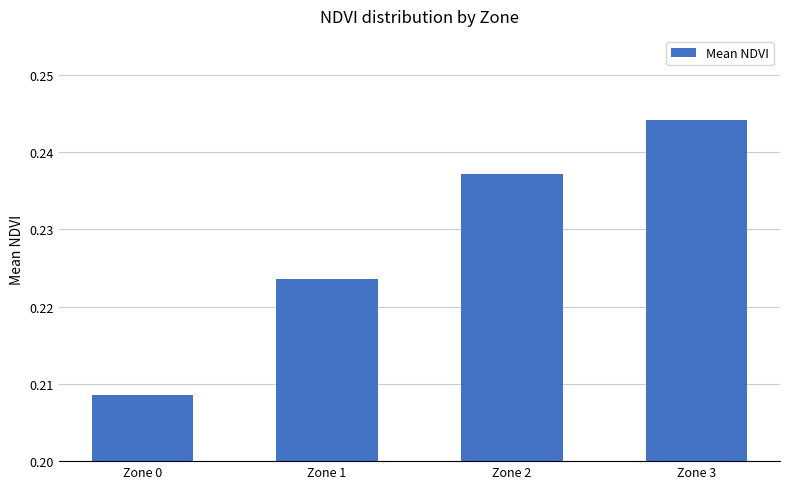

What is the sum of all values?

0.9